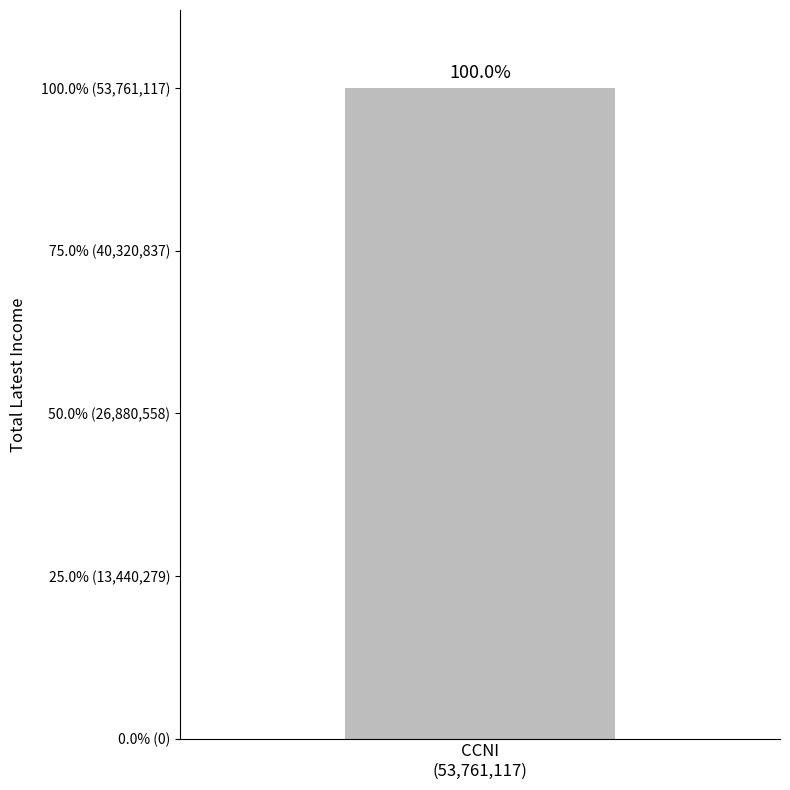

Count the number of data series in this chart.

1